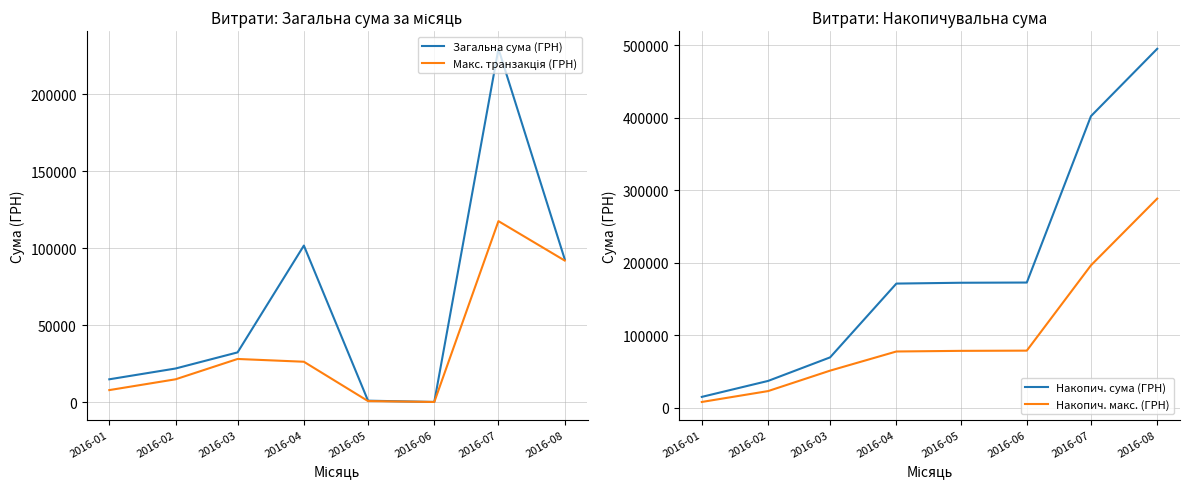

What is the value of the Накопич. макс. (ГРН) point at the 1st from the left?

8000.0